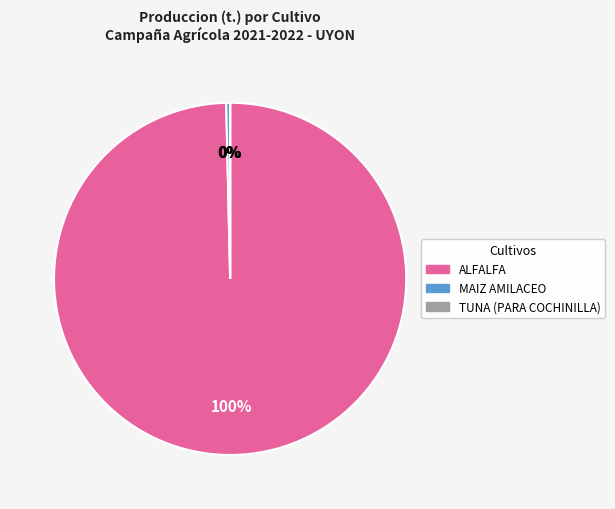

The MAIZ AMILACEO slice represents 0% of the pie. True or false?

True